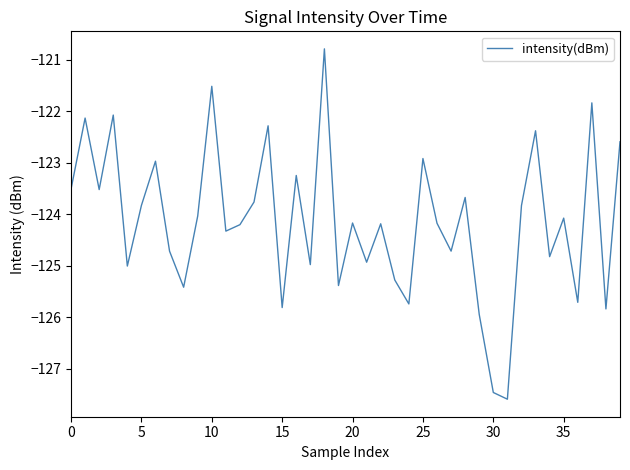

What is the greatest value displayed?

-120.8